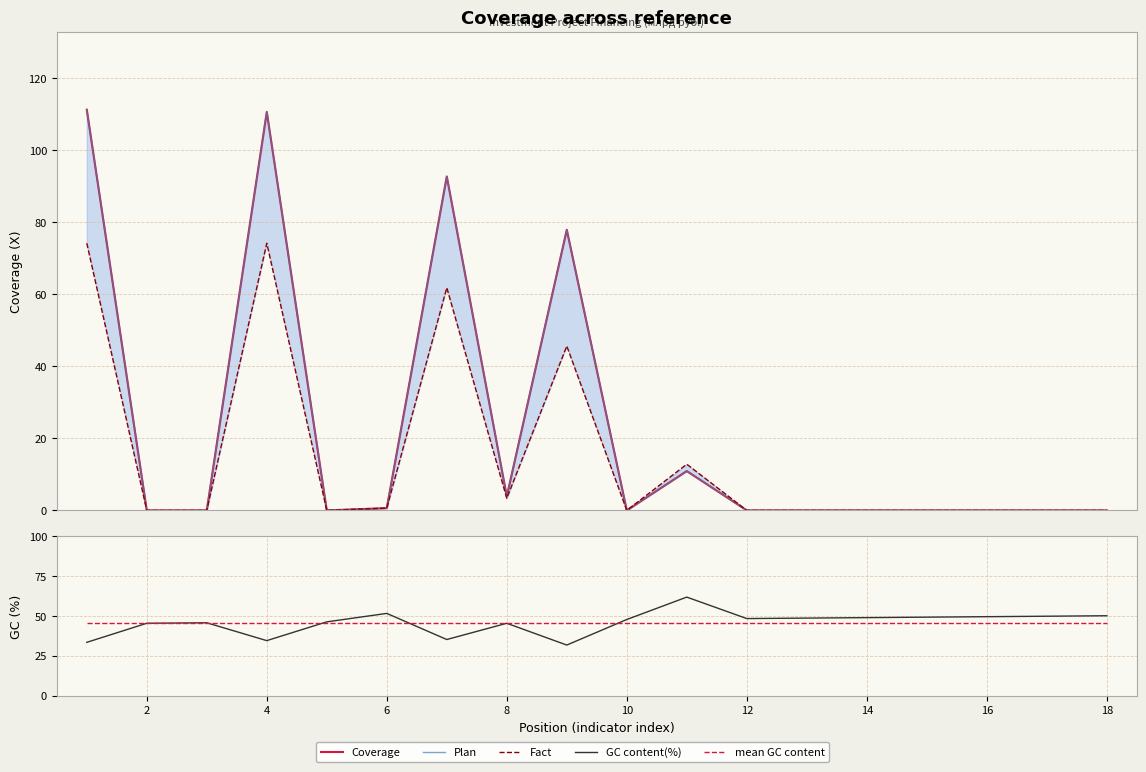

What is the difference between the maximum and minimum values in the Plan series?

111.2